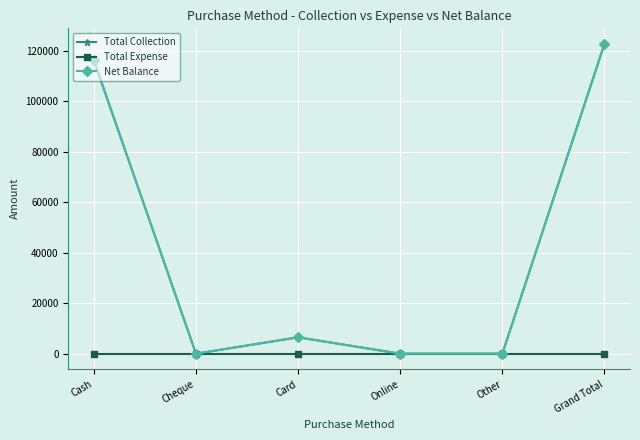

Is this an area chart (filled region under the line)?

No